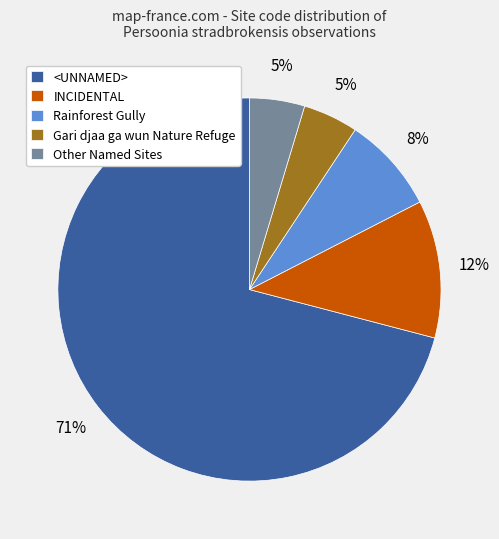

Which slice represents more than half of the pie?

<UNNAMED>